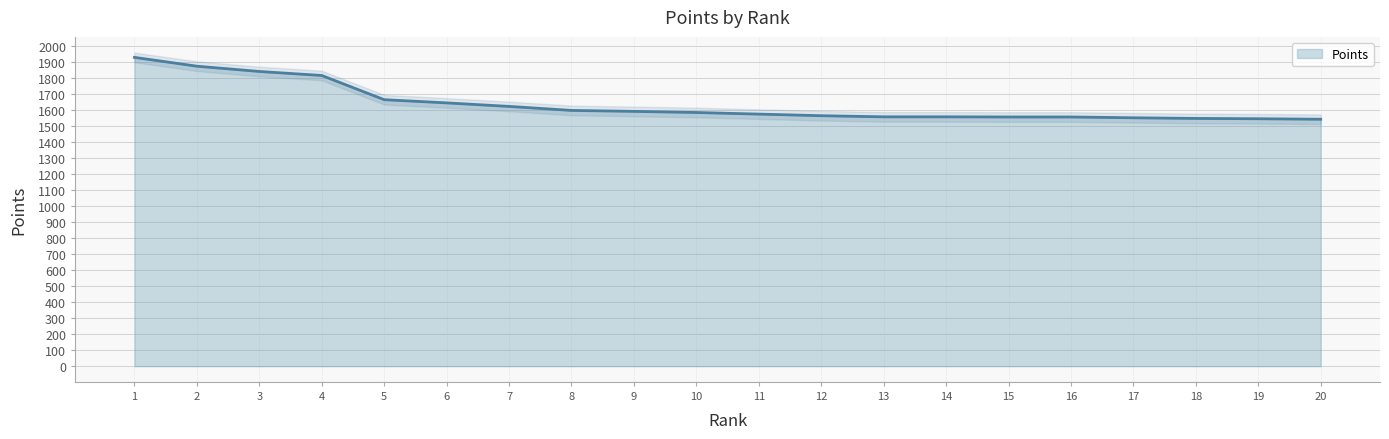

Count the number of values greater than 1583.

9